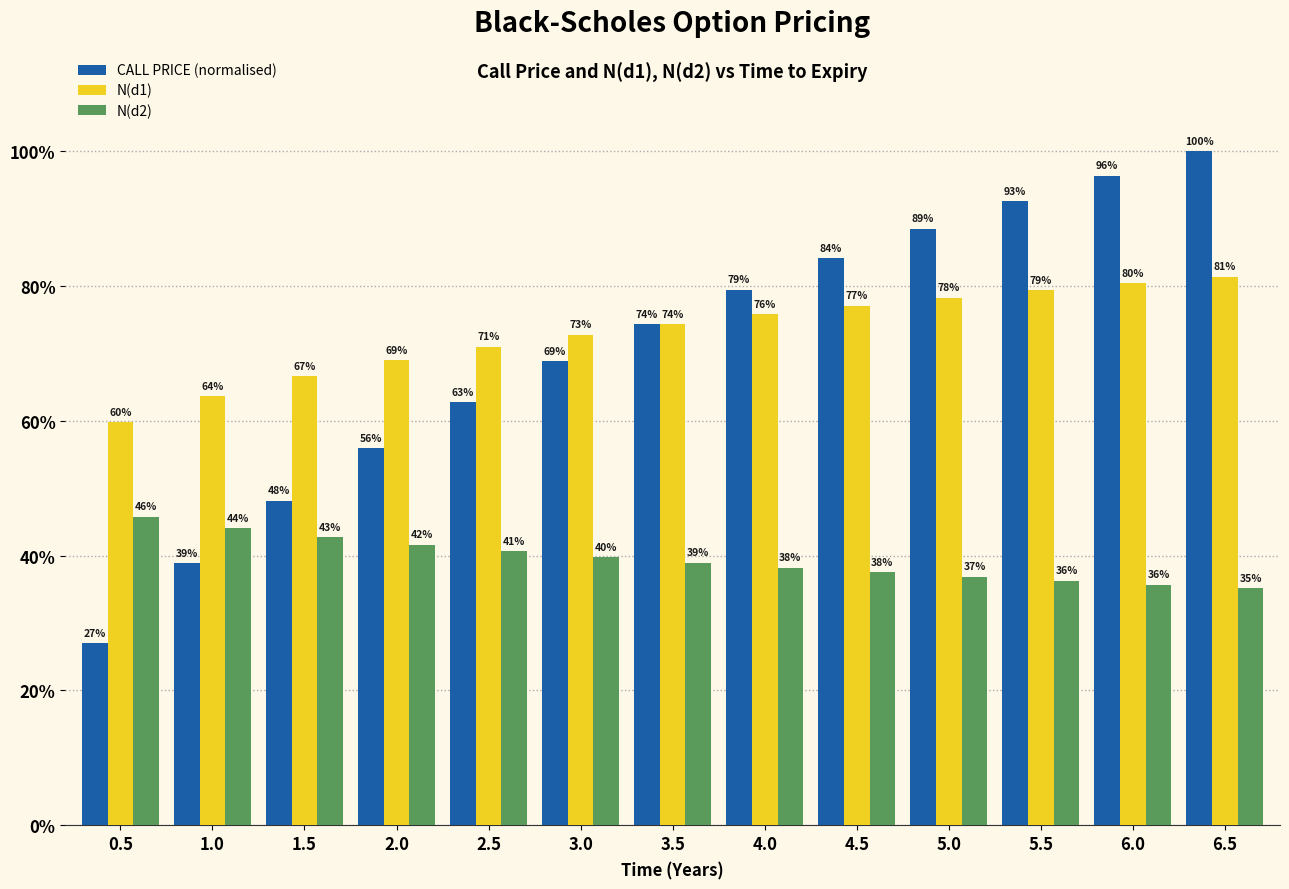

Does the chart contain stacked bars?

No